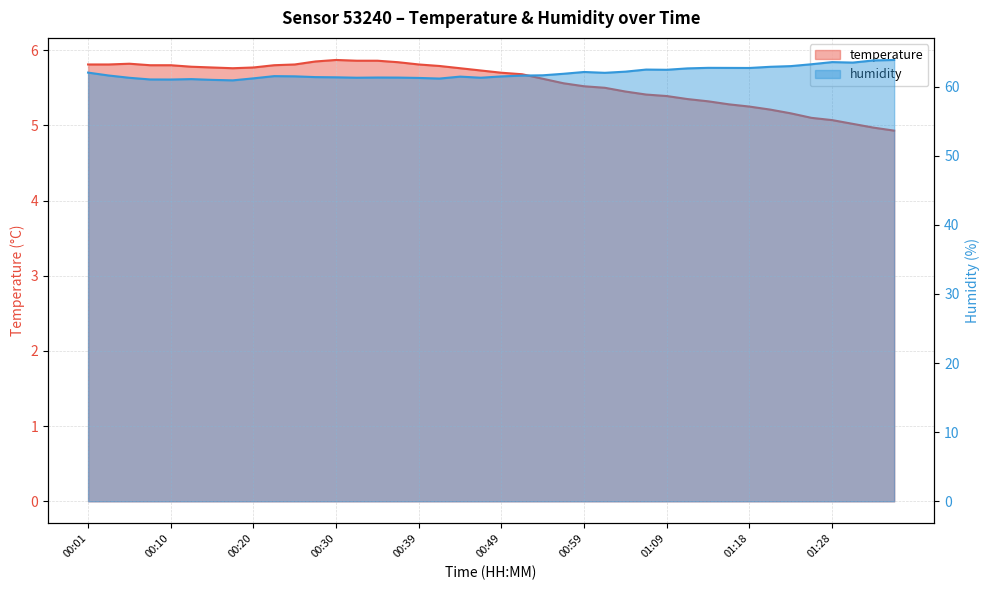

What is the highest value of the temperature series?

5.9